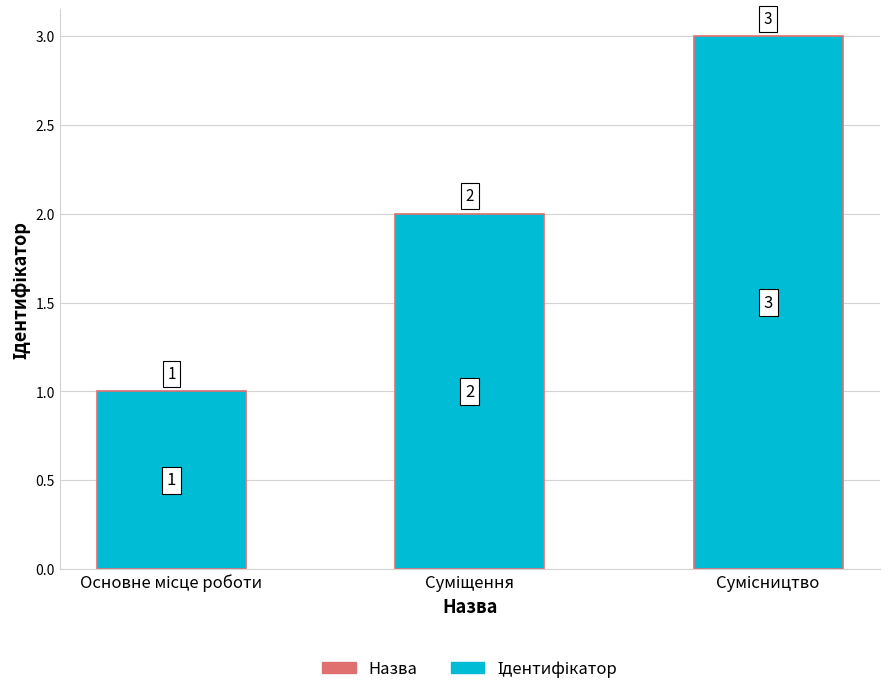

What is the value of the 2nd bar from the left?

2